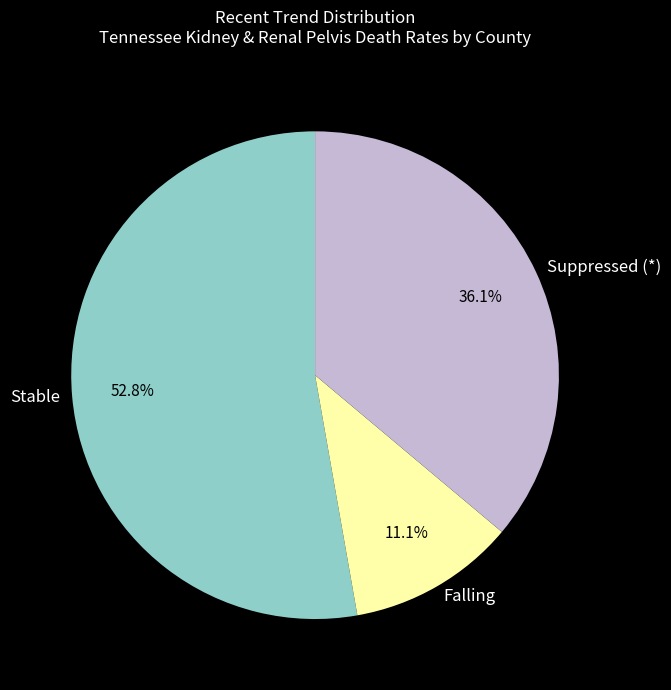

Rank the categories by value from highest to lowest.

Stable, Suppressed (*), Falling